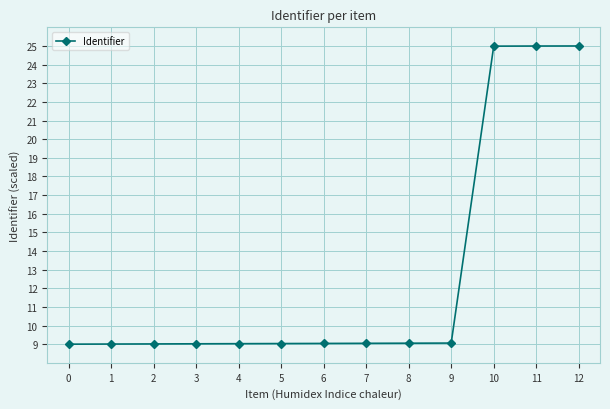

Read the value at 7.

9.0